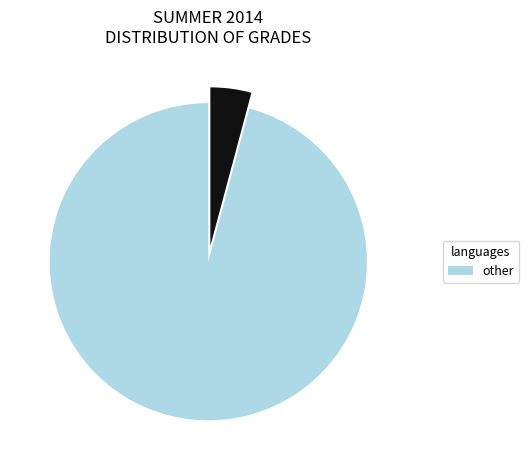

How many slices are in this pie chart?

2